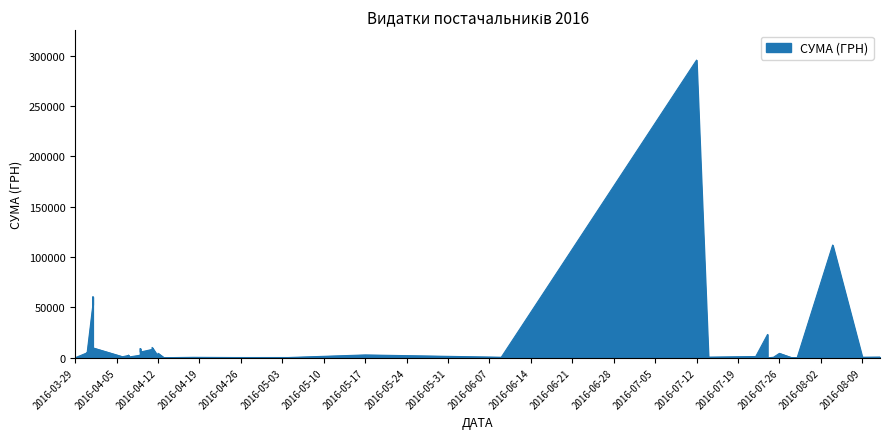

How many values exceed 1592?

20